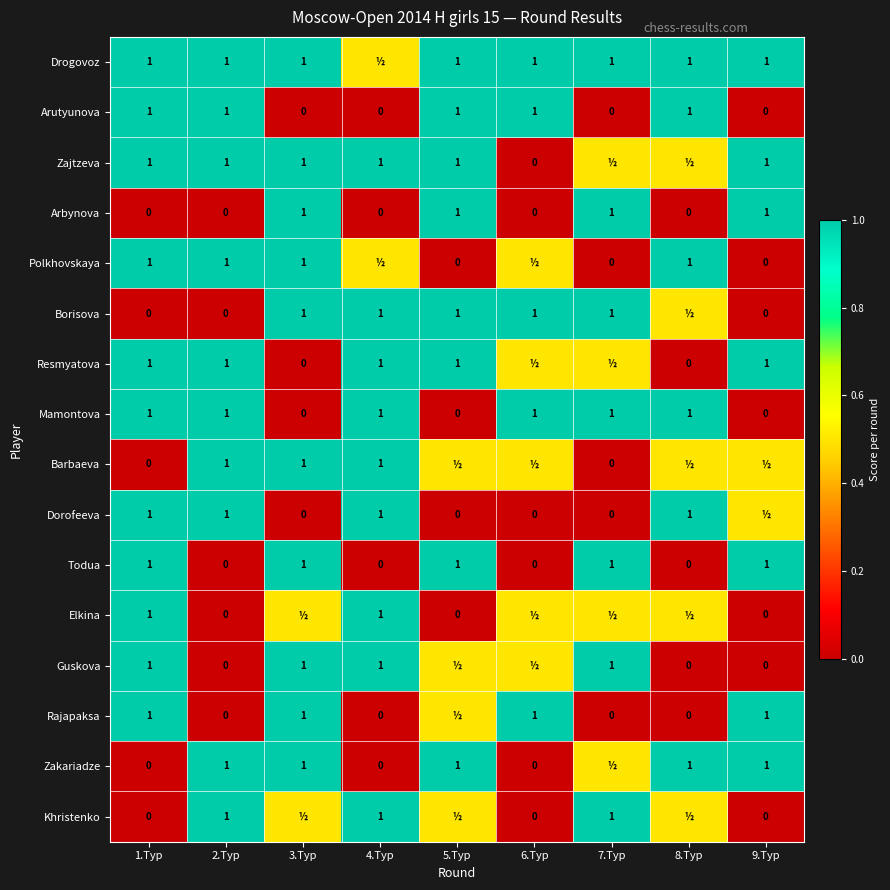

What value does the Todua series have at 9.Тур?

1.0